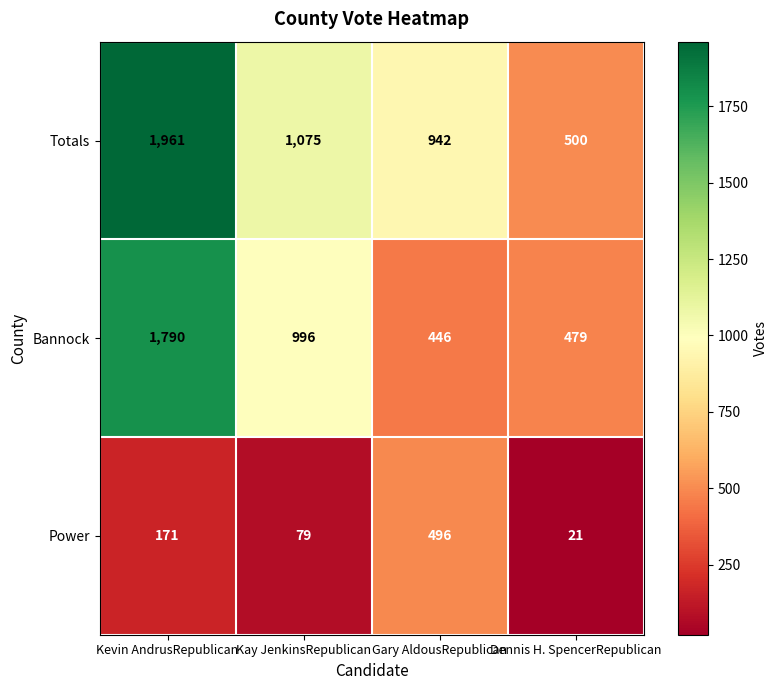

What is the total value across all series at Kay JenkinsRepublican?

2150